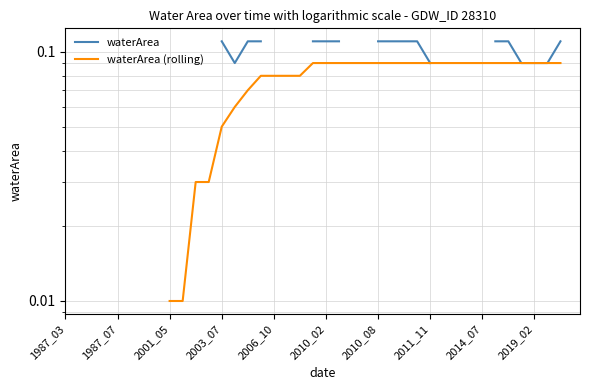

True or false: waterArea (rolling) and waterArea intersect in this chart.

False